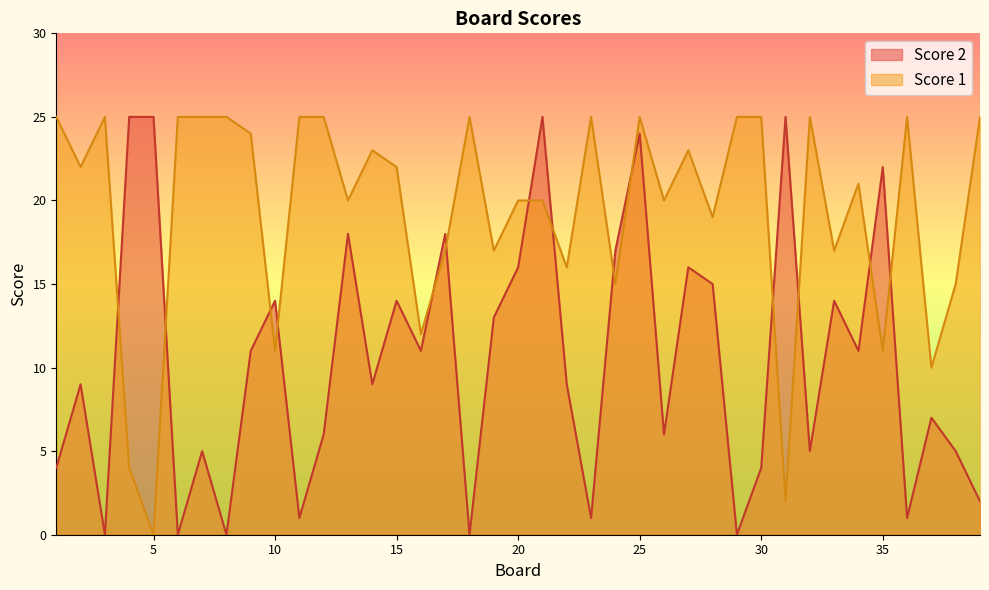

What is the difference between the Score 2 values at 2 and 7?

4